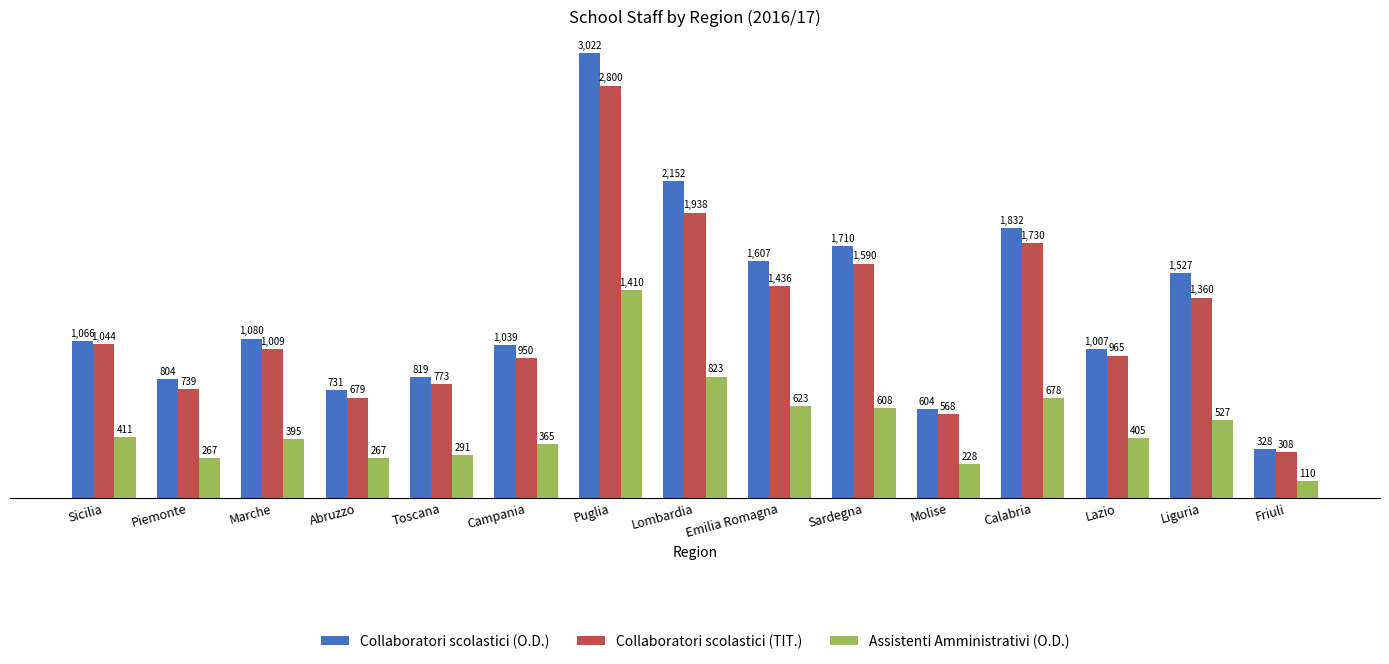

What is the difference between the Assistenti Amministrativi (O.D.) values at Sardegna and Lombardia?

215